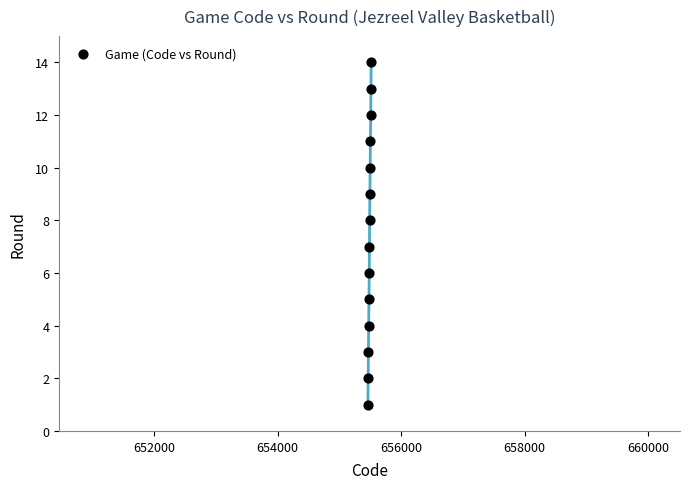

What is the range of Y values (max minus min)?

13